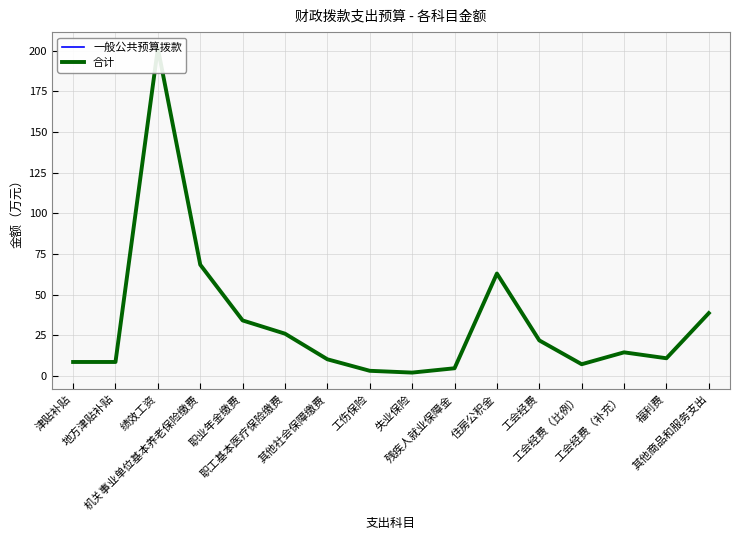

In 一般公共预算拨款, how many points are higher than both neighbors (excluding endpoints)?

3